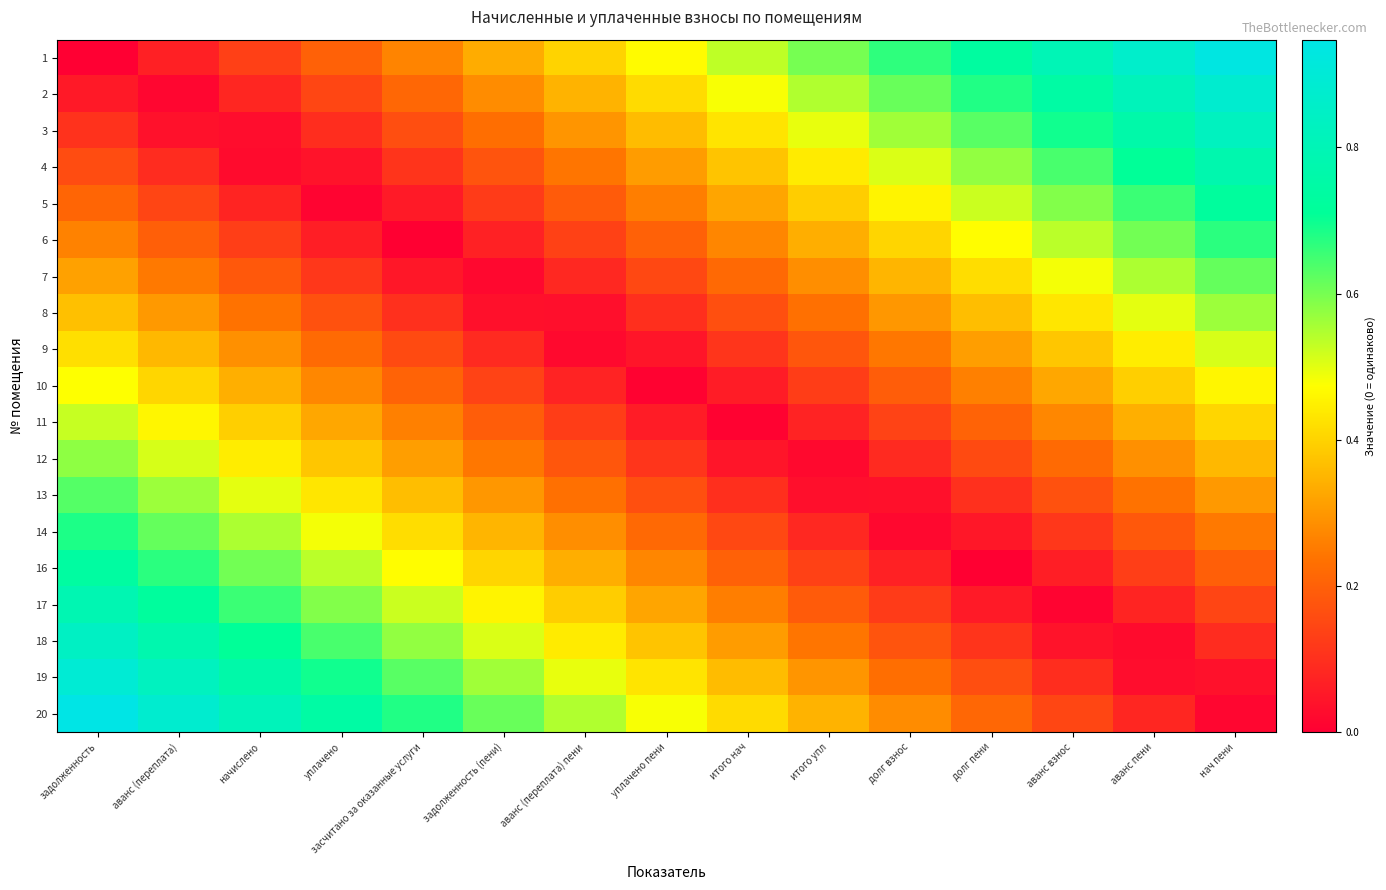

Which series has the largest total across all categories?

20